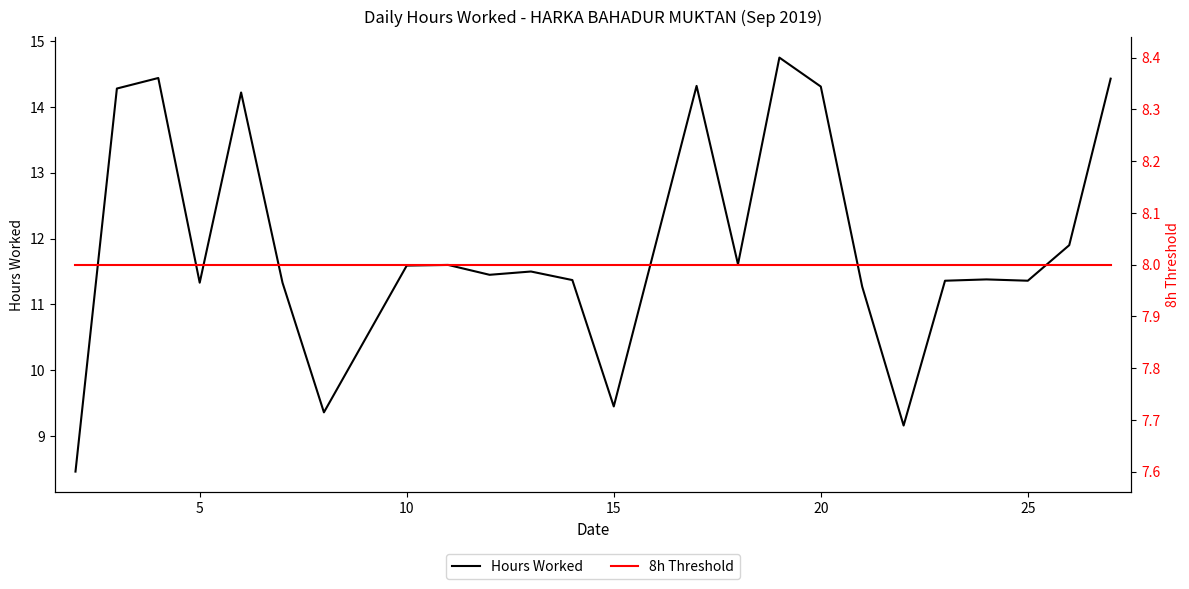

Where is the first local minimum for Hours Worked?

5